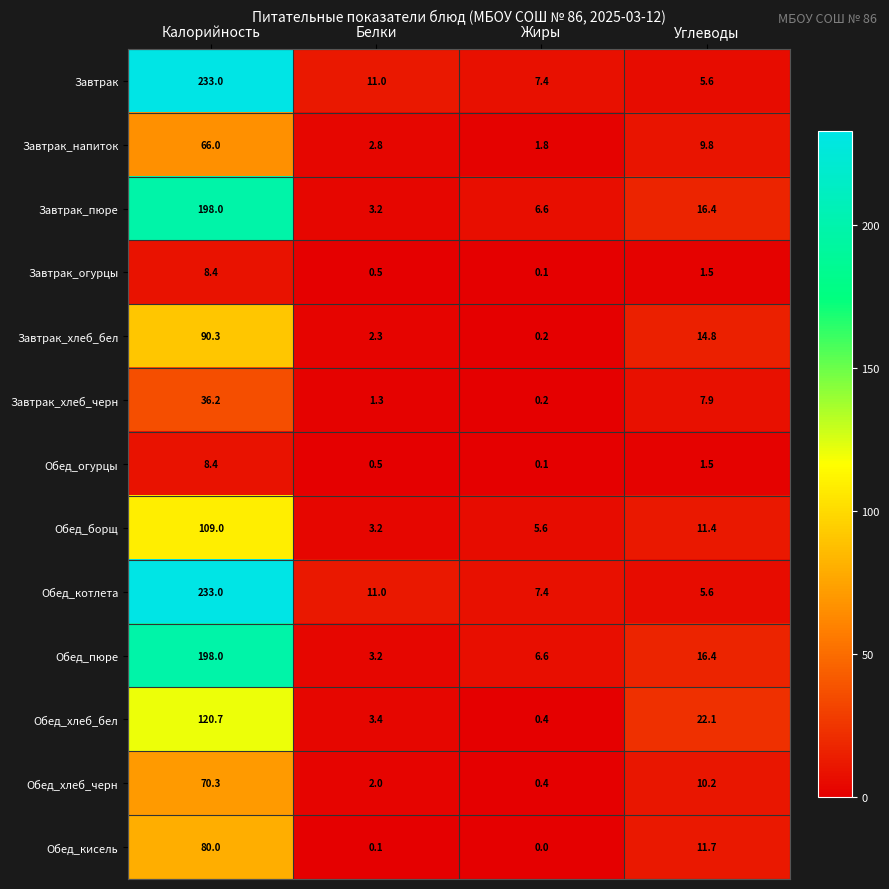

The value of Завтрак_пюре at Белки is 3.2. True or false?

True